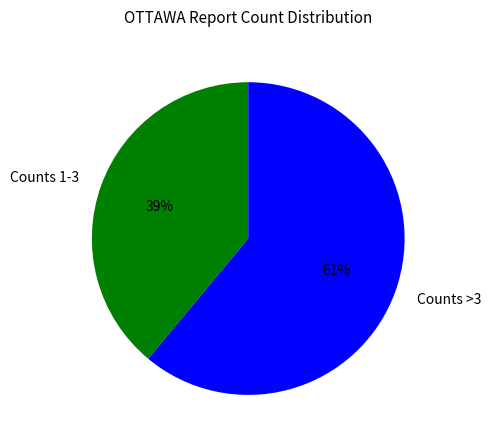

Is the sum of Counts >3 and Counts 1-3 greater than half?

Yes